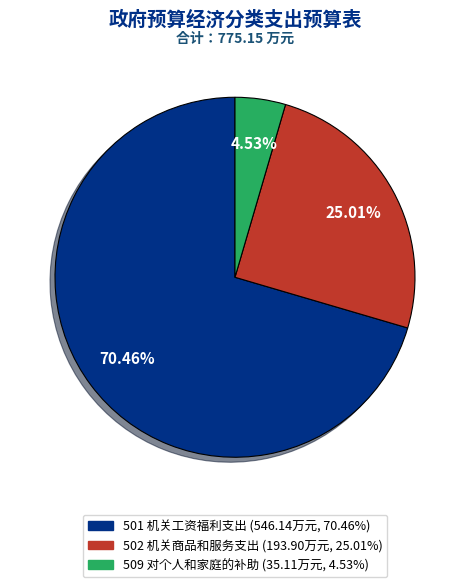

To the nearest percent, what is the average slice percentage?

33%